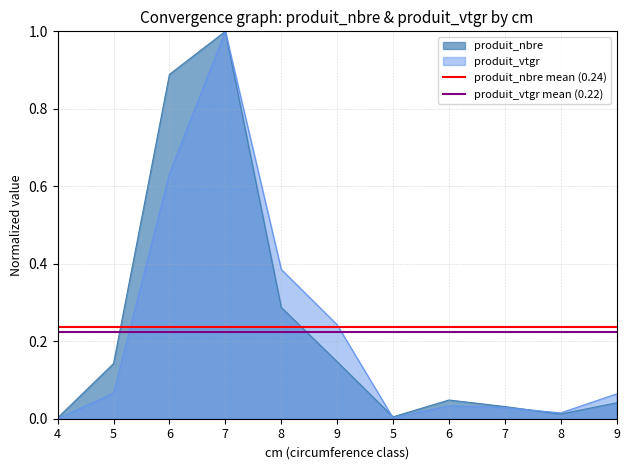

List the labels in order of produit_vtgr mean (0.22) value, largest first.

4, 5